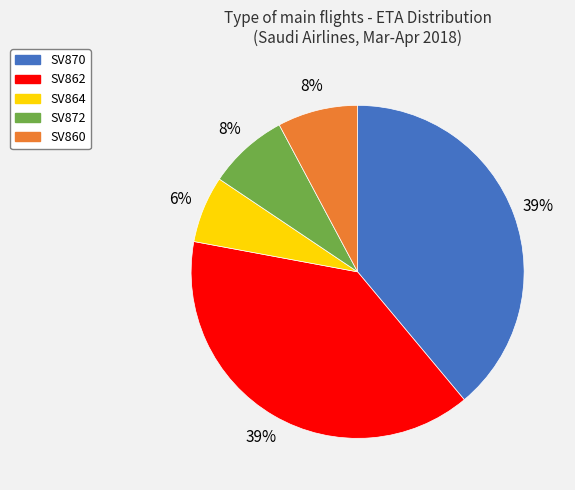

What is the smallest slice in the pie chart?

SV864